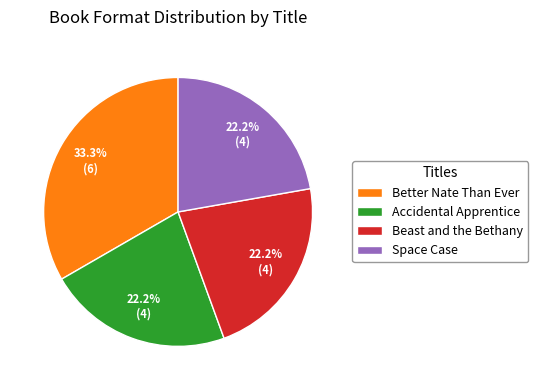

To the nearest percent, what percentage of the pie is Beast and the Bethany?

22%